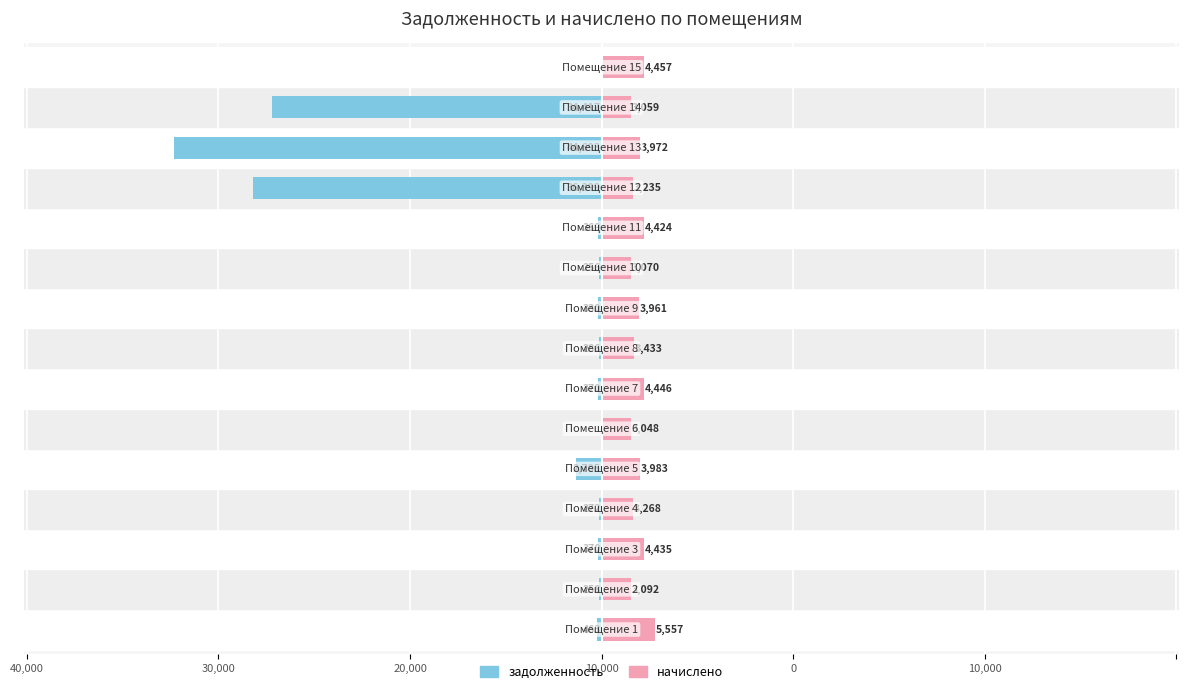

Reading right to left, what are all the values shown in this chart?

задолженность: 0.0	-34416.9	-44693.0	-36398.6	-368.6	-255.8	-330.1	-286.1	-370.5	0.0	-2705.4	-272.4	-369.6	-257.7	-463.1
начислено: 4456.7	3059.2	3972.5	3235.2	4423.6	3070.1	3961.4	3433.2	4445.6	3048.1	3983.4	3268.2	4434.6	3092.2	5557.1